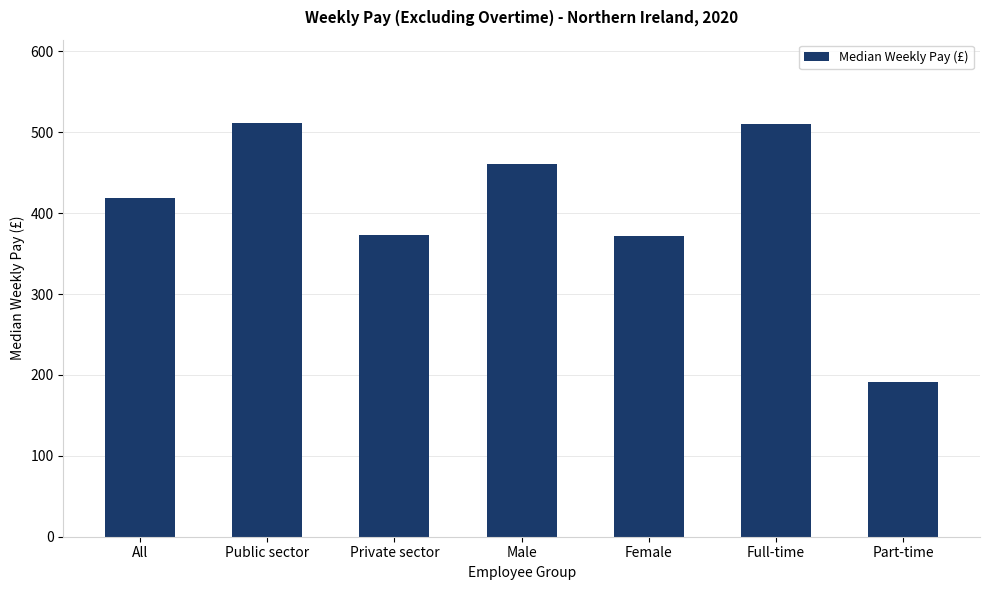

What is the label of the 1st bar from the right?

Part-time